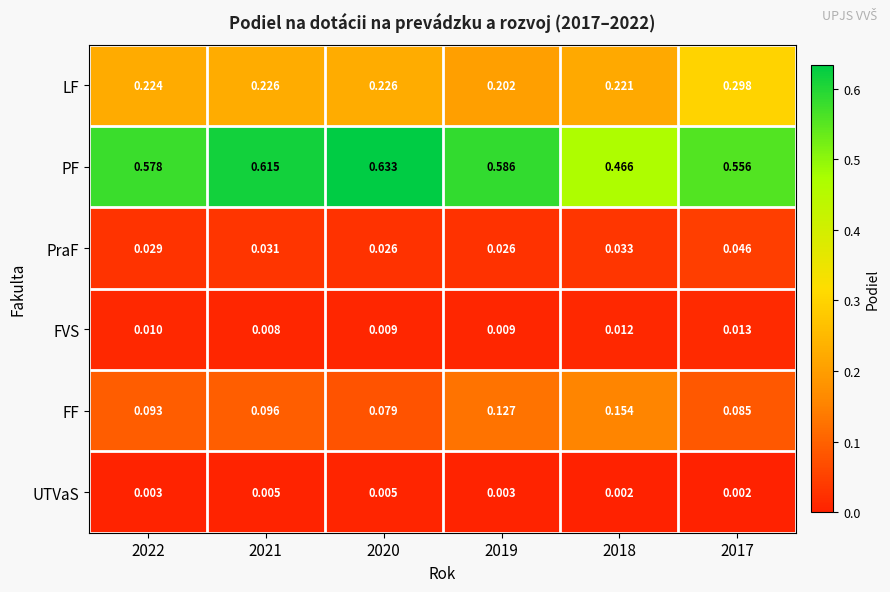

At 2017, list the series in order from largest to smallest.

PF, LF, FF, PraF, FVS, UTVaS